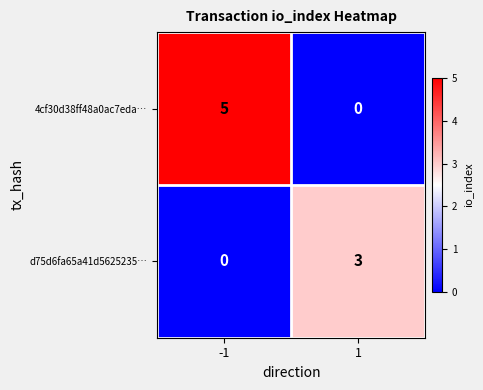

What value does the d75d6fa65a41d5625235… series have at 1?

3